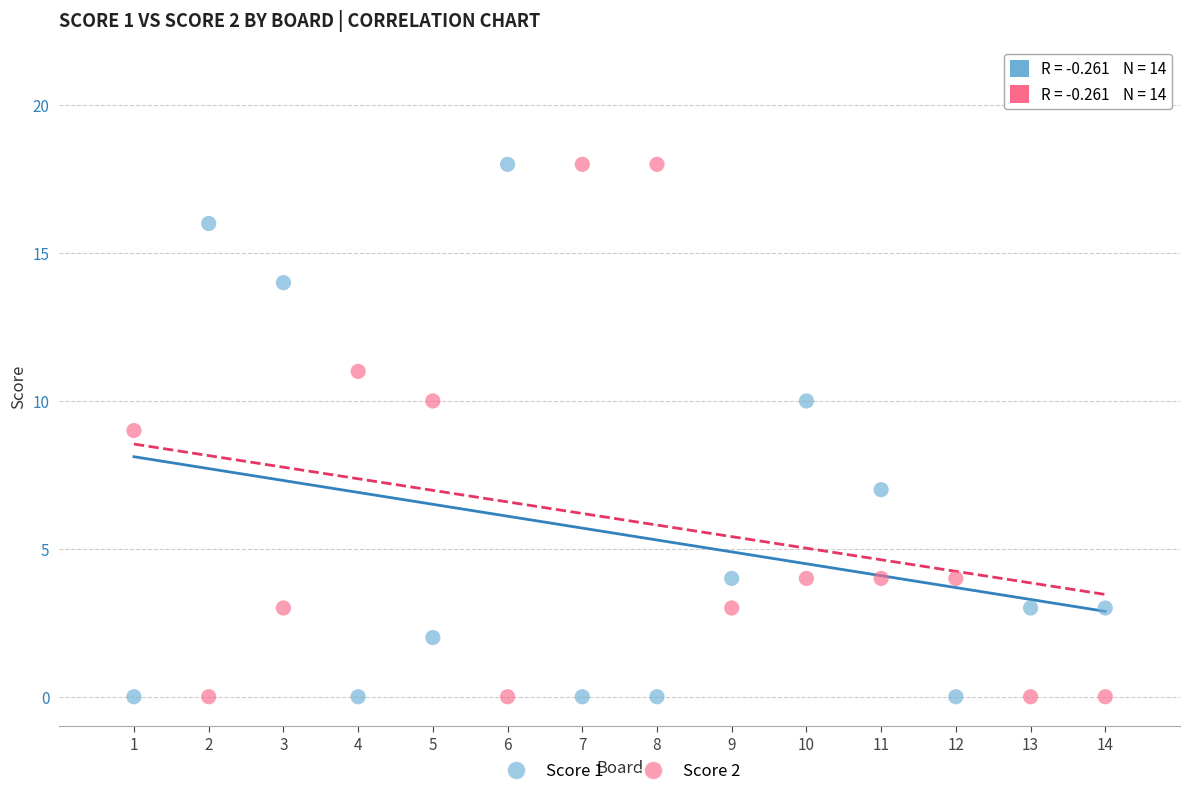

What is the X range (max minus min) for the scatter plot?

13